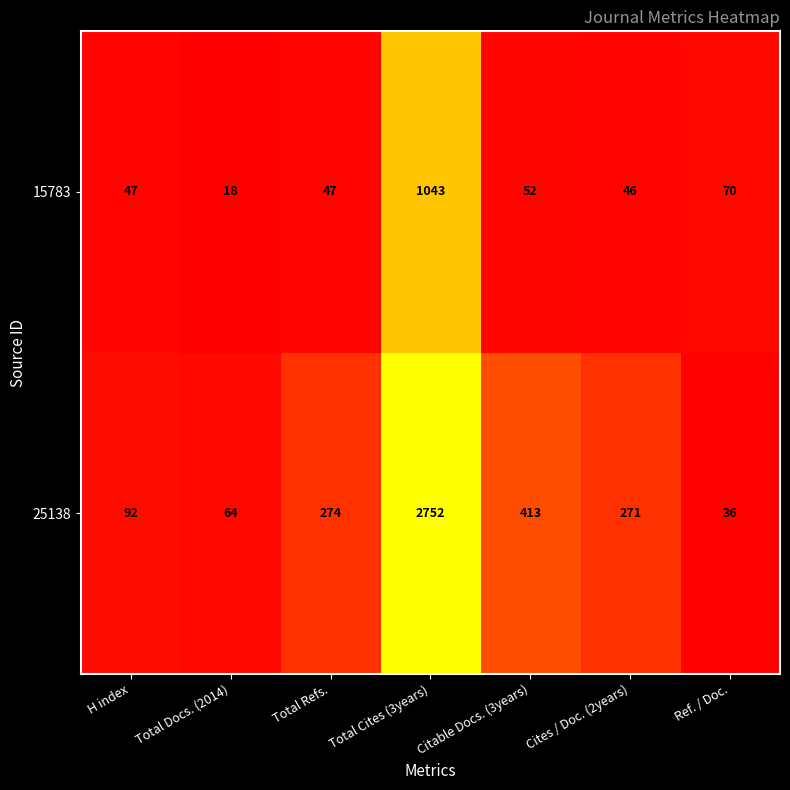

What is the maximum value shown in the chart?

2752